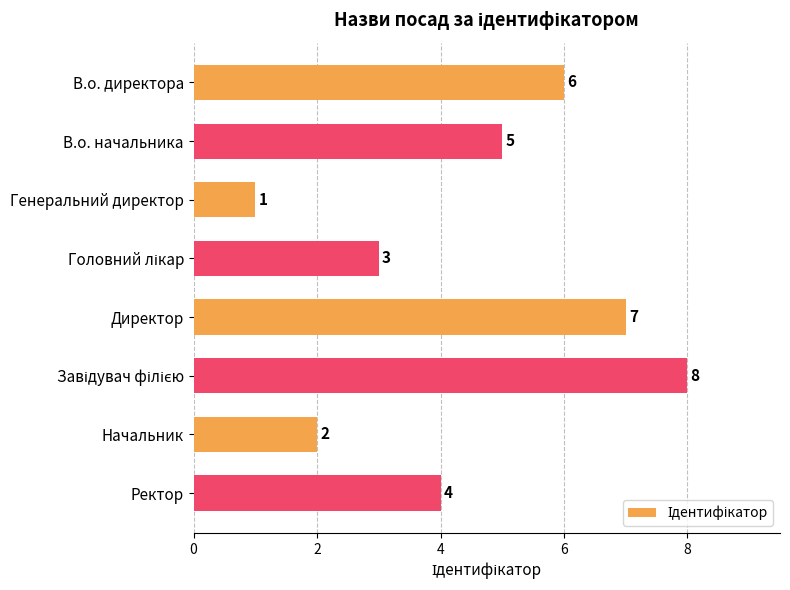

What is the difference between the maximum and minimum values?

7